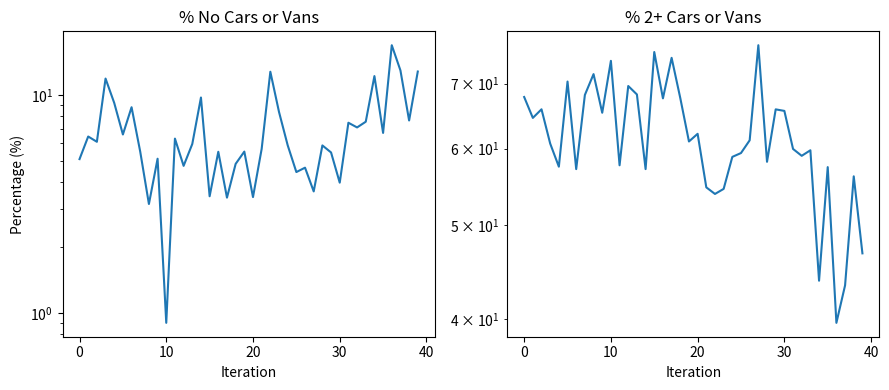

List the series in order of their overall mean, lowest first.

% no cars or vans in household, % 2 or more cars or vans in a household